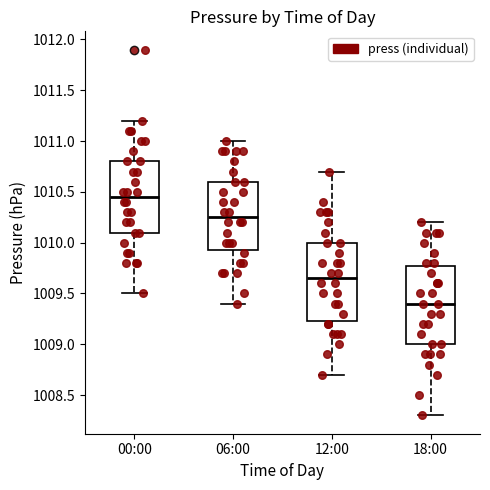

Reading left to right, read every box against the y-axis: the position of its median line, the range the box covers, and the ends of its whiskers. The values are not printed on the chart, so give them approximately, as read against the axis.

00:00: median 1010.45, box 1010.10 to 1010.80, whiskers 1009.50 to 1011.20
06:00: median 1010.25, box 1009.95 to 1010.60, whiskers 1009.40 to 1011.00
12:00: median 1009.65, box 1009.25 to 1010.00, whiskers 1008.70 to 1010.70
18:00: median 1009.40, box 1009.00 to 1009.80, whiskers 1008.30 to 1010.20